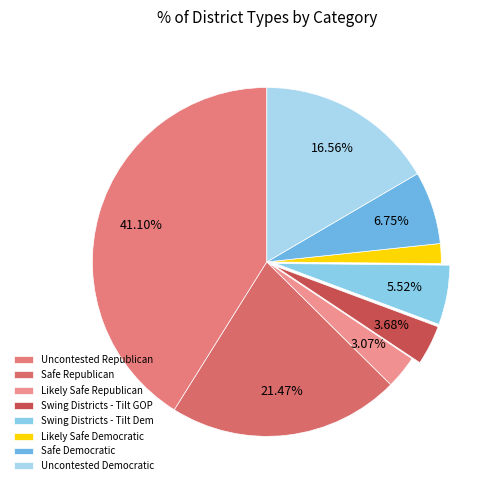

What is the total percentage of Likely Safe Republican and Safe Republican?

24.5%